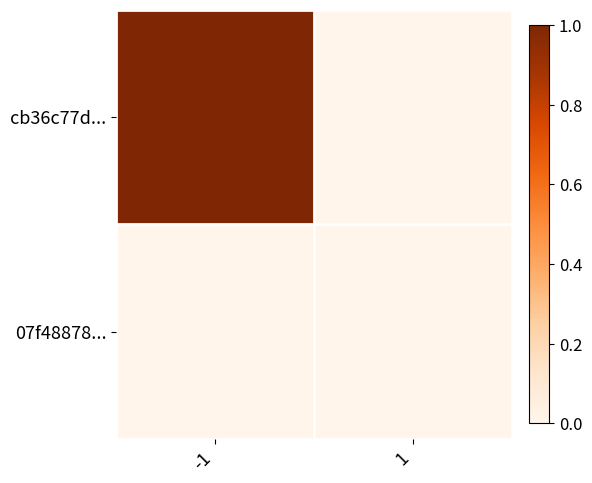

Reading right to left, what are all the values shown in this chart?

cb36c77d...: 1=0	-1=1
07f48878...: 1=0	-1=0